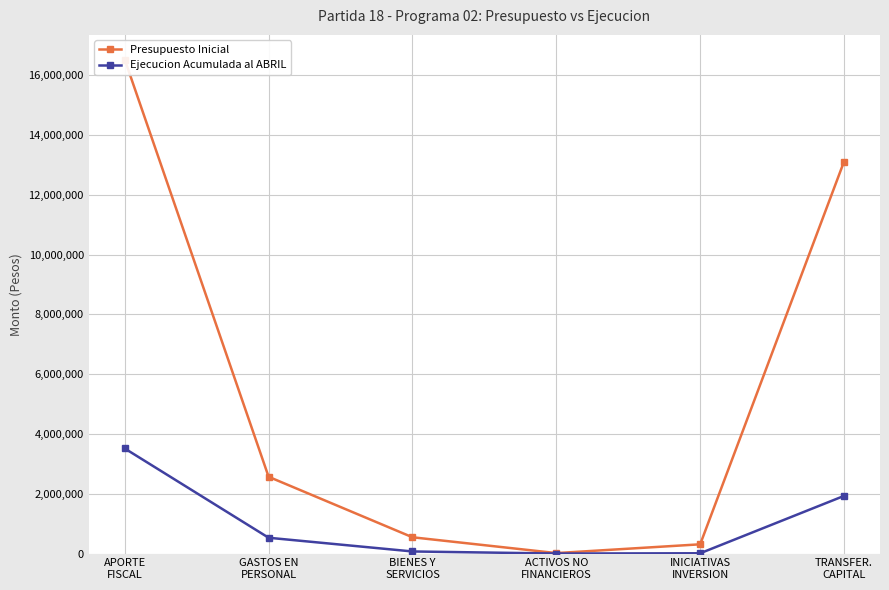

What is the value of the Presupuesto Inicial point at the 1st from the left?

16522761